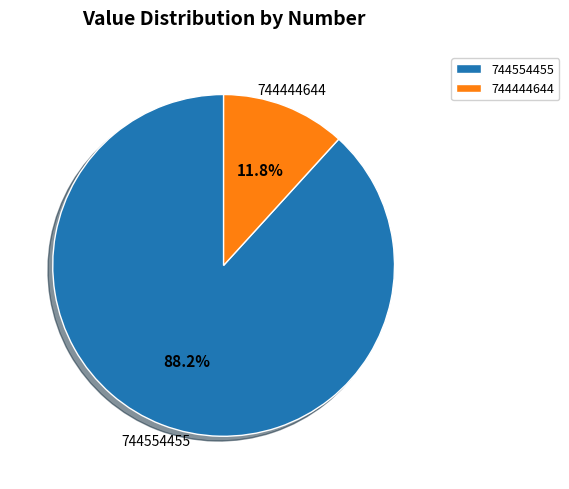

Is it true that 744554455 is 99% of the pie?

False